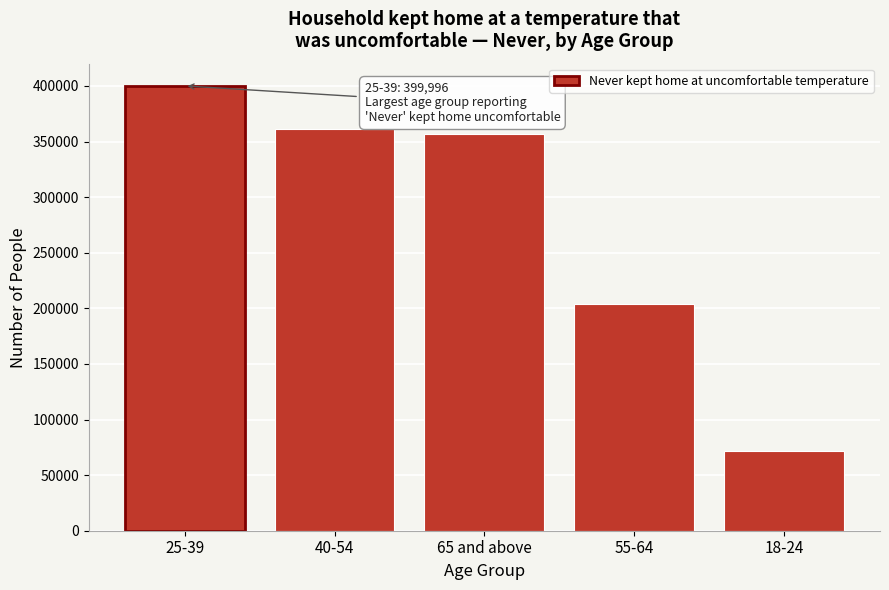

Reading right to left, transcribe all the data shown in this chart.

18-24=71867	55-64=204031	65 and above=356756	40-54=360811	25-39=399996